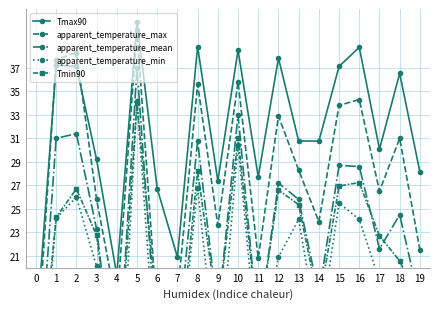

In Tmax90, how many points are lower than both neighbors (excluding endpoints)?

6